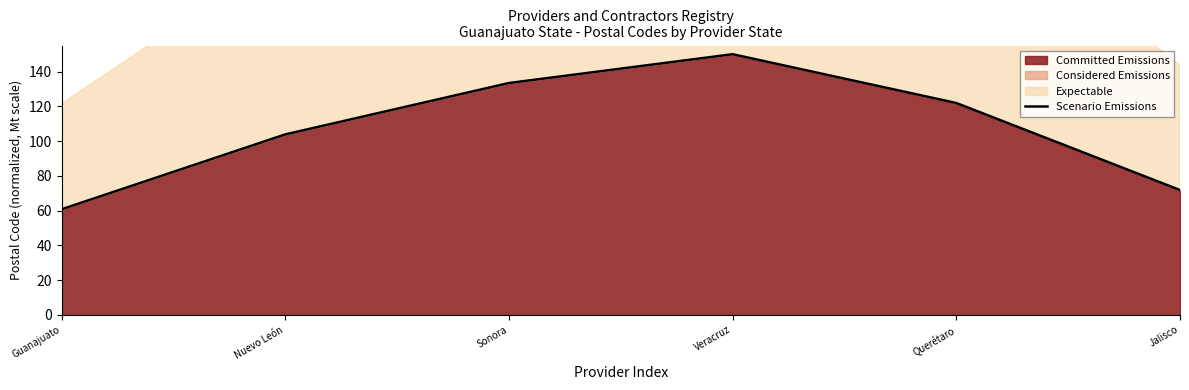

What is the difference between the second highest and second lowest values?

61.5